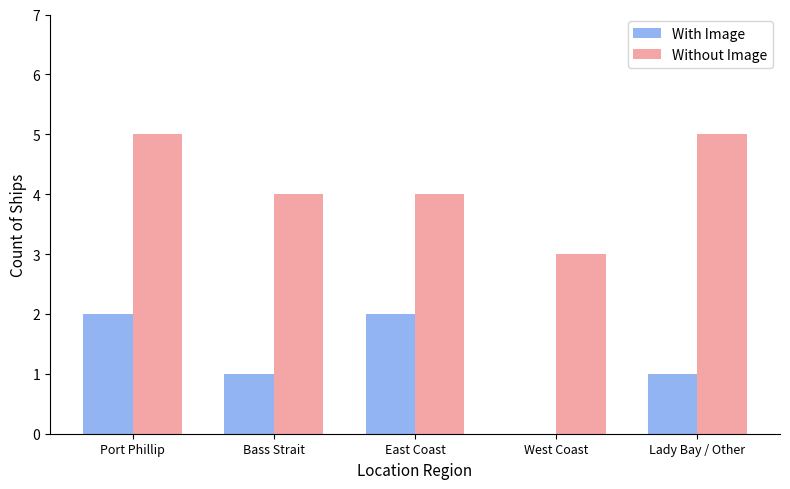

Is the value of Without Image at Lady Bay / Other greater than the value of With Image at Port Phillip?

Yes